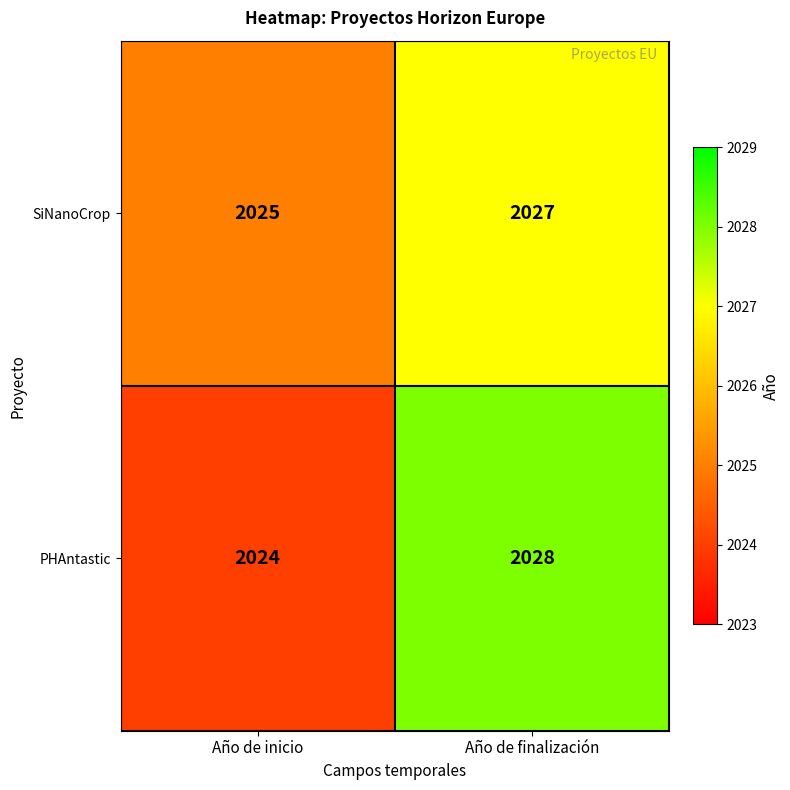

What is the minimum value shown in the chart?

2024